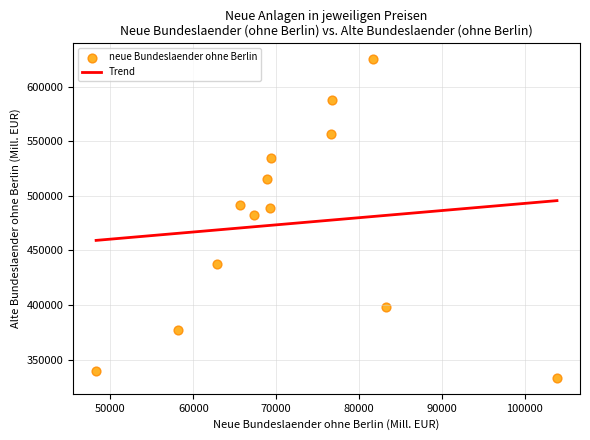

What Y value in the scatter plot is closest to 479125?

482822